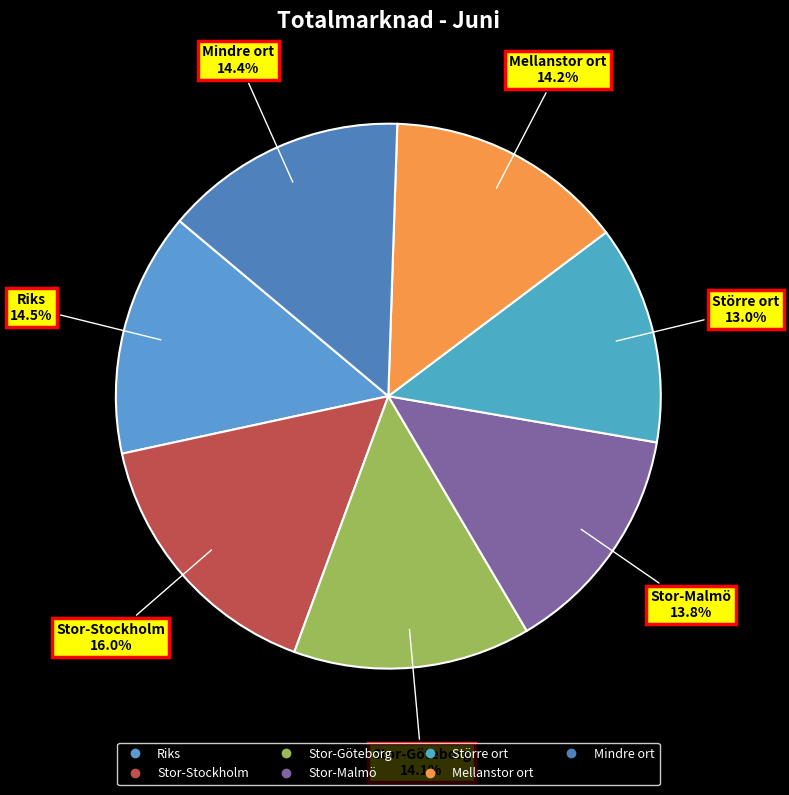

Which has a higher value, Stor-Malmö or Större ort?

Stor-Malmö